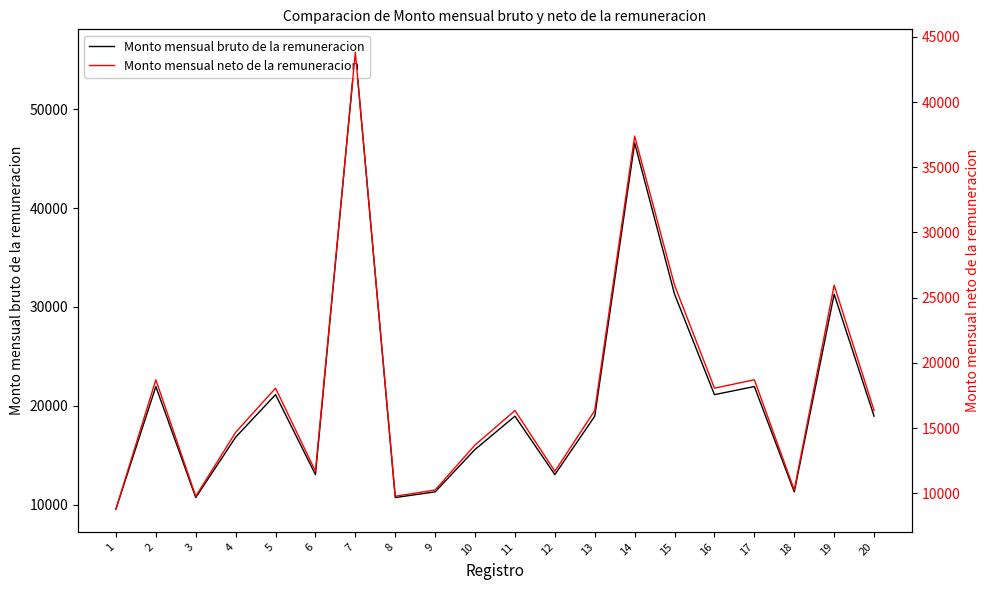

Is this an area chart (filled region under the line)?

No